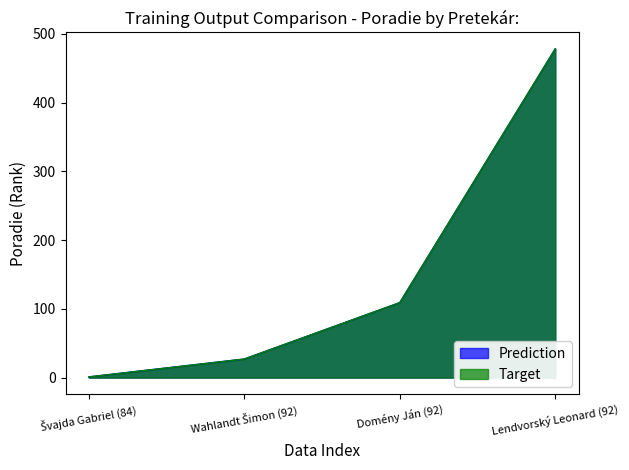

What are all the series names shown in the legend?

Prediction, Target